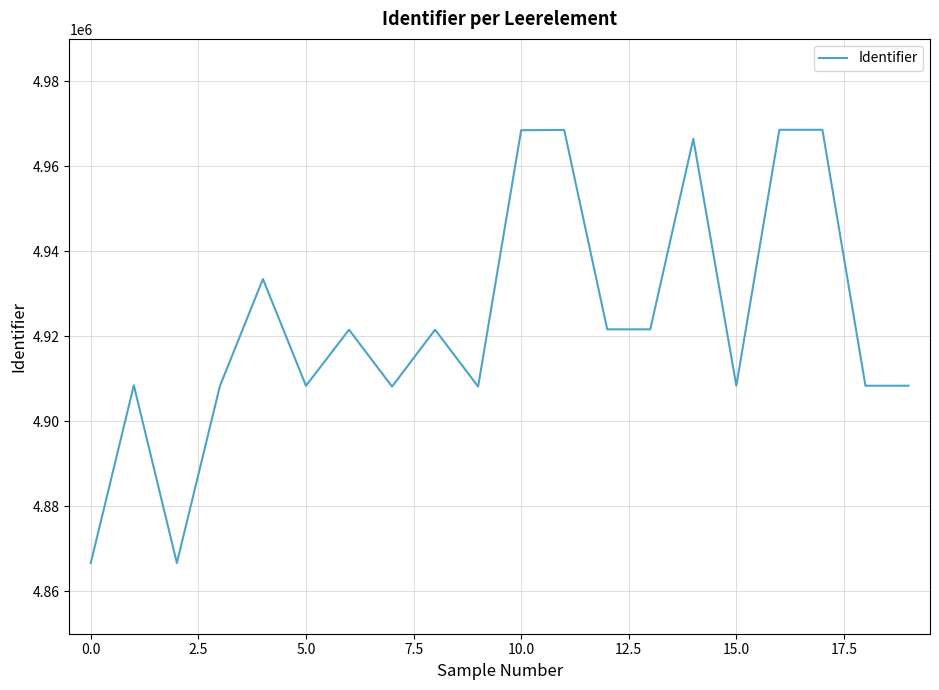

What is the minimum value shown in the chart?

4866653